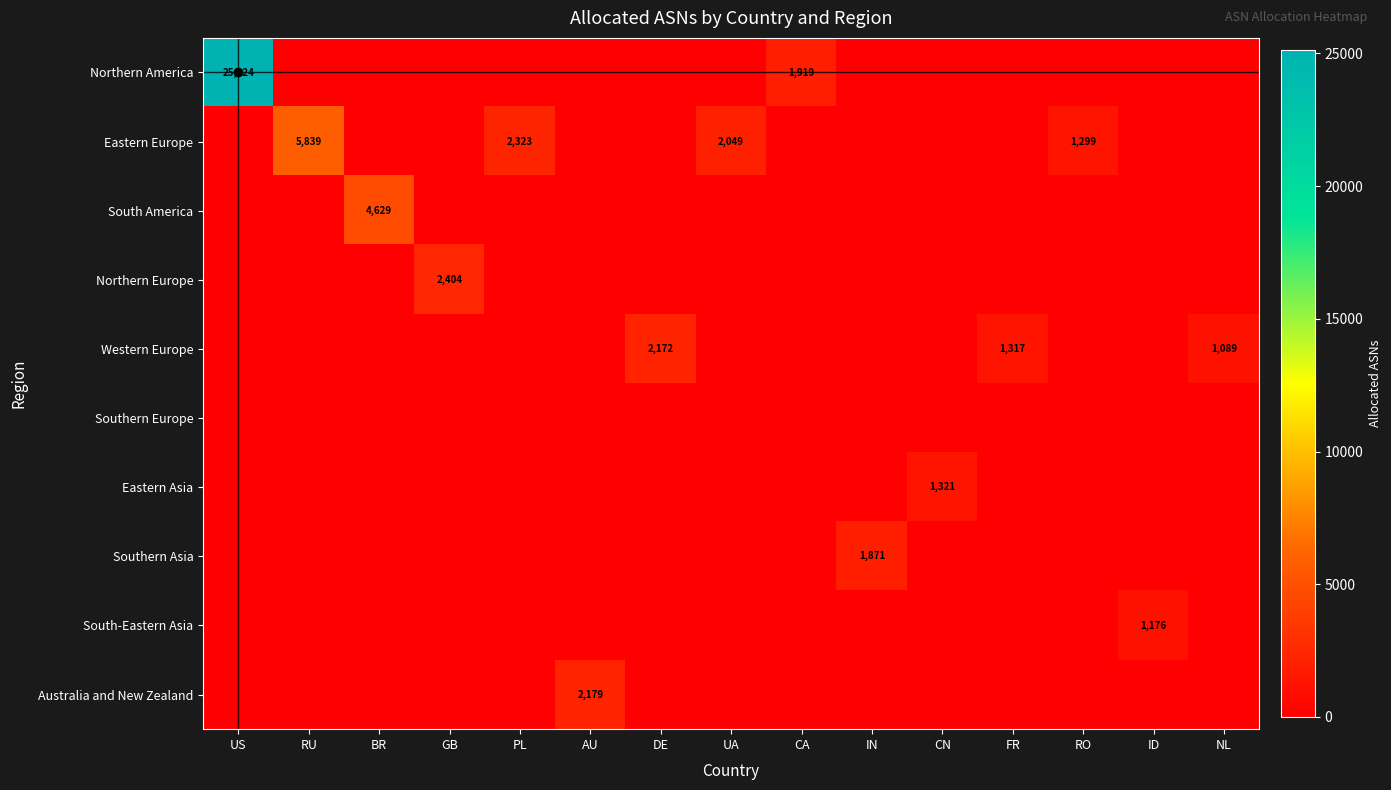

Which series has the largest total across all categories?

Northern America